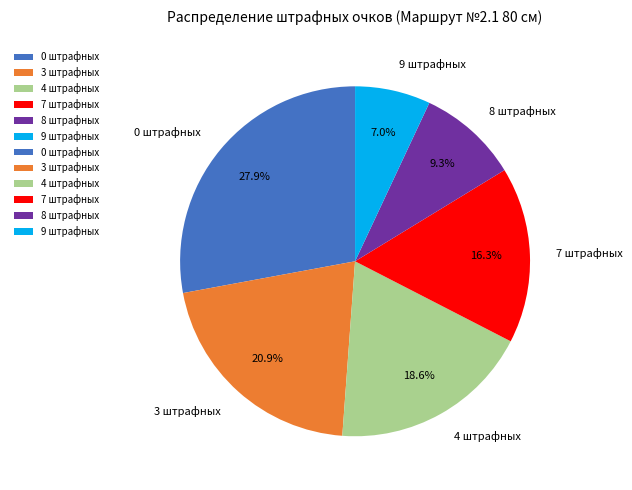

Count the number of slices in the pie.

6